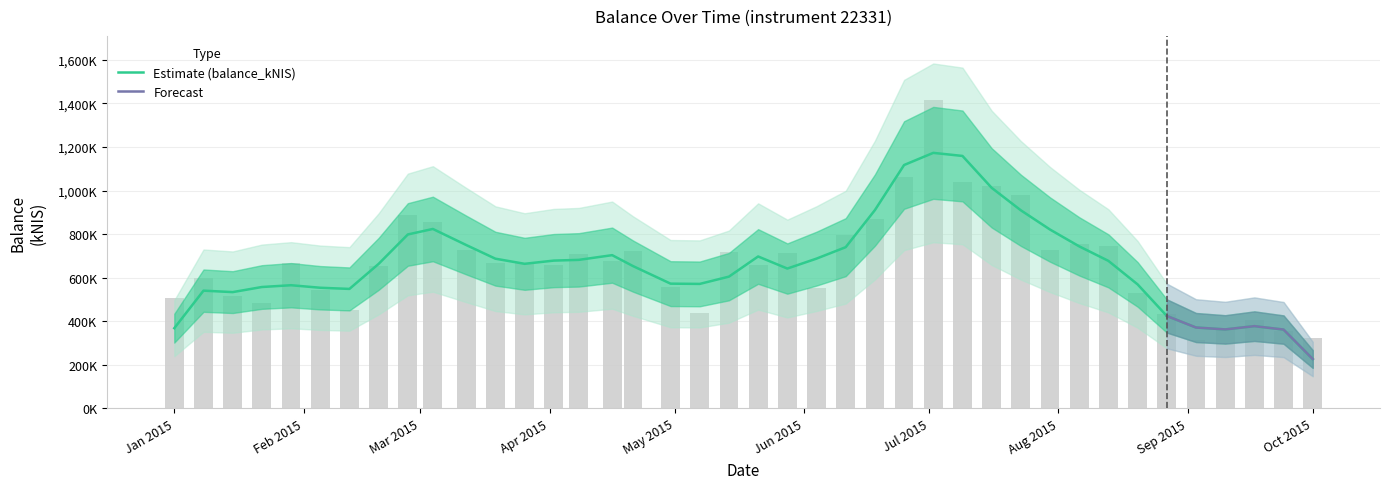

The value at Jan 2015 is 505390.8. True or false?

True